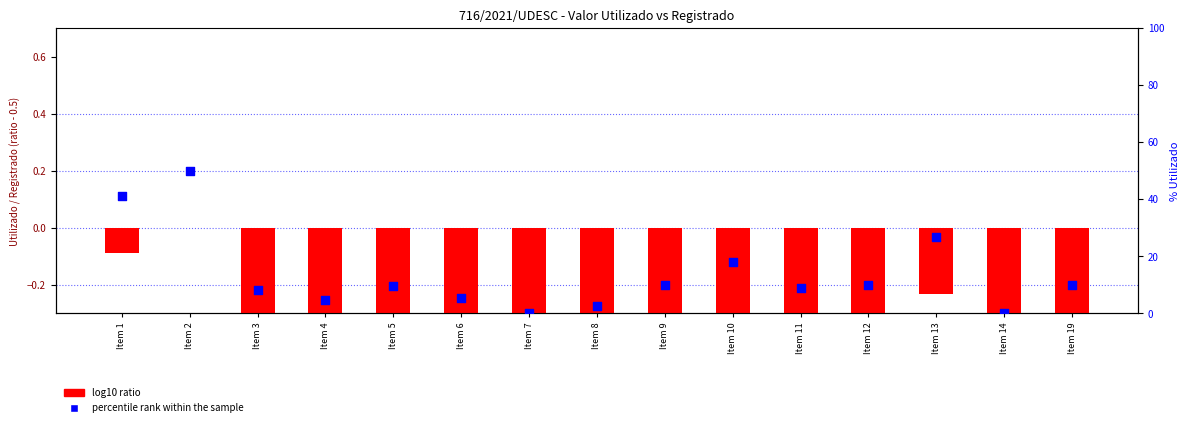

At how many categories does at least one series exceed 27?

2